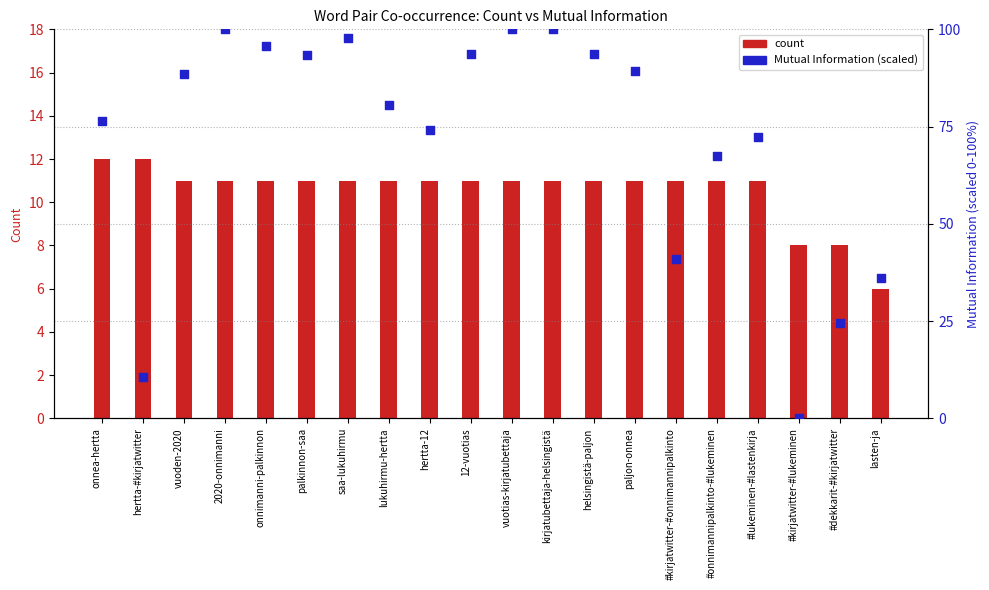

Which series contains the lowest Y value?

percentile rank within the sample